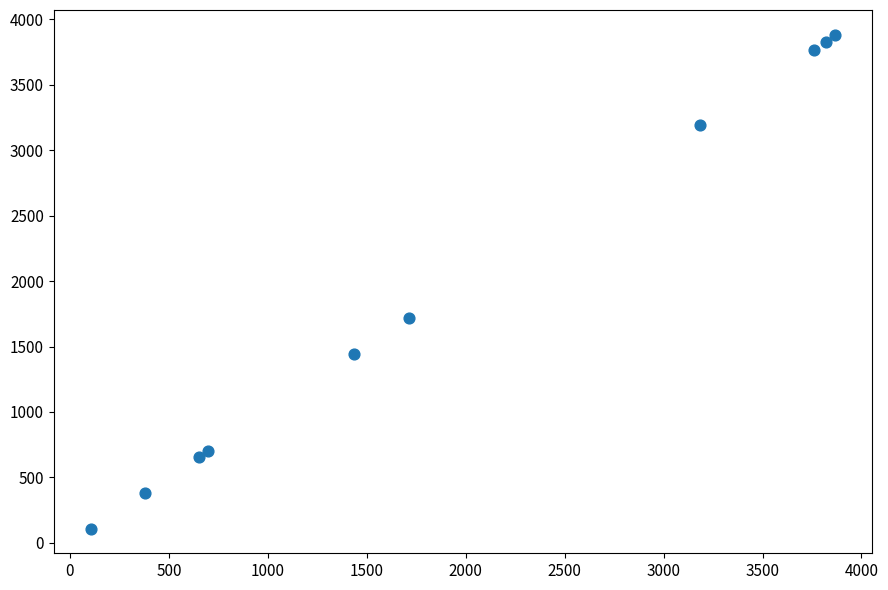

What is the range of Y values (max minus min)?

3774